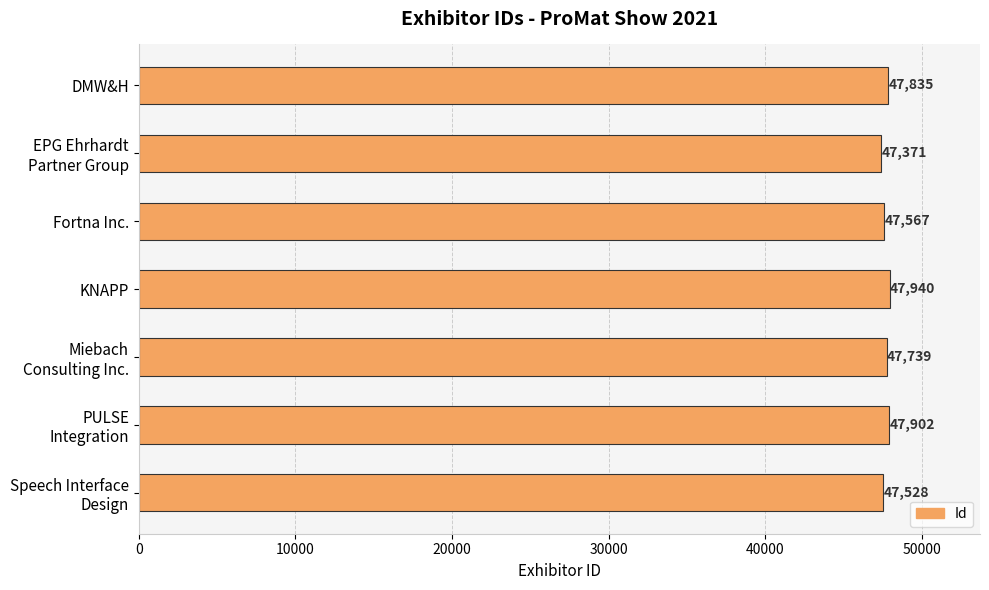

Reading top to bottom, transcribe all the data shown in this chart.

47835	47371	47567	47940	47739	47902	47528